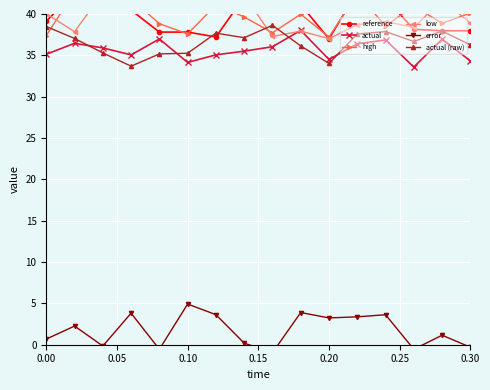

What is the sum of all actual values?

570.9